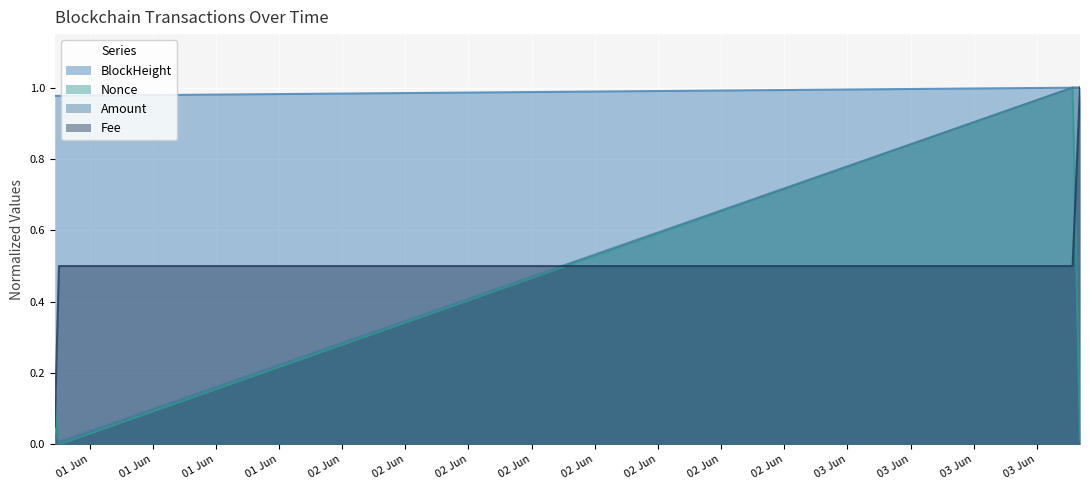

Which has a higher value, 2021-06-03 11:03:00 or 2021-06-01 10:21:00?

2021-06-03 11:03:00